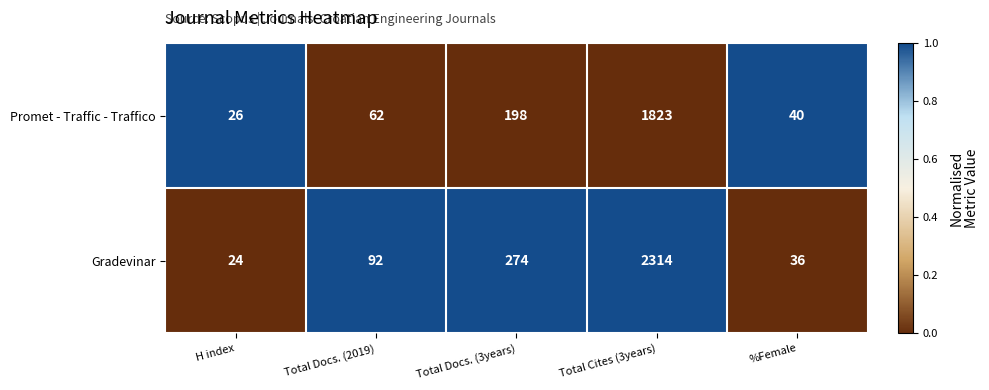

Which series has the largest total across all categories?

Gradevinar